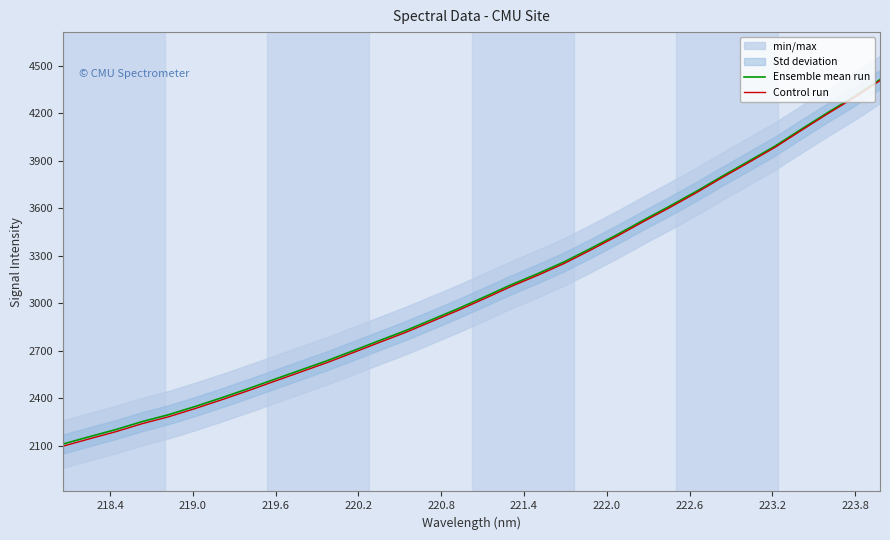

What is the highest value of the Control run series?

4407.9